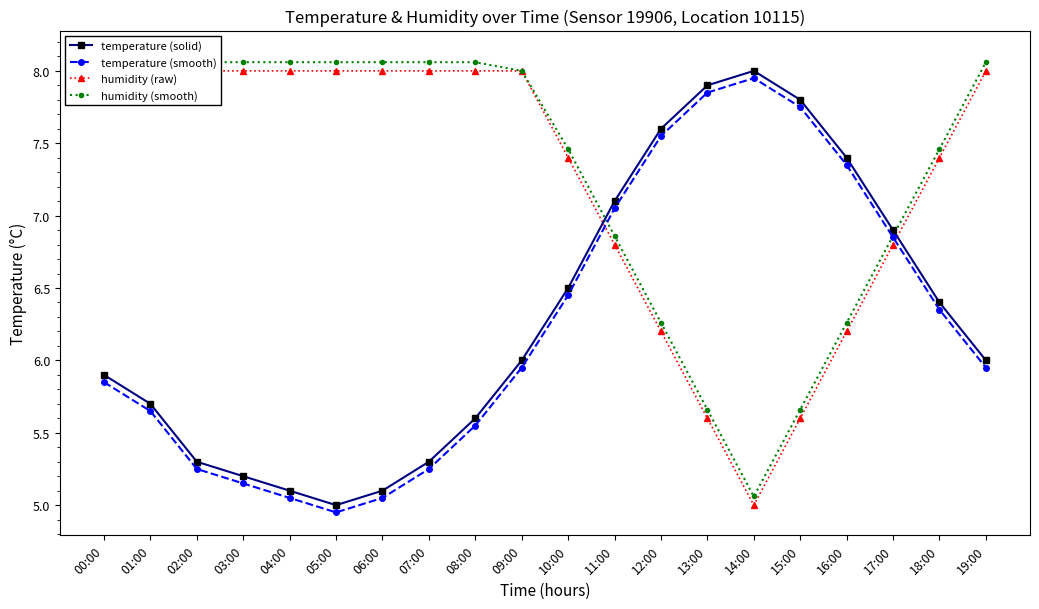

How many data points in temperature (smooth) are less than 5?

1